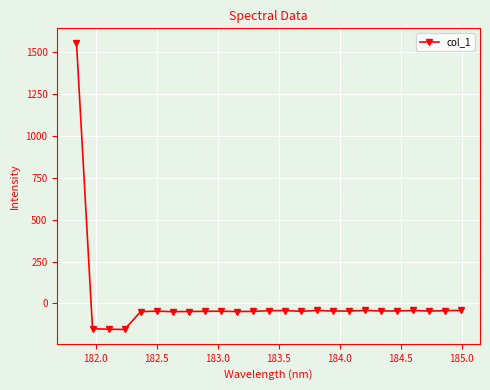

What is the value of the 14th point from the left?

-42.0